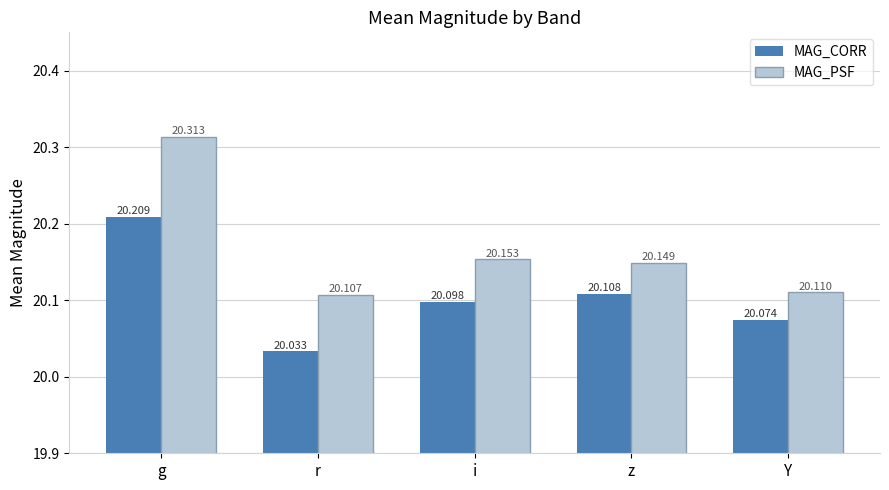

How many data points does each series have?

5